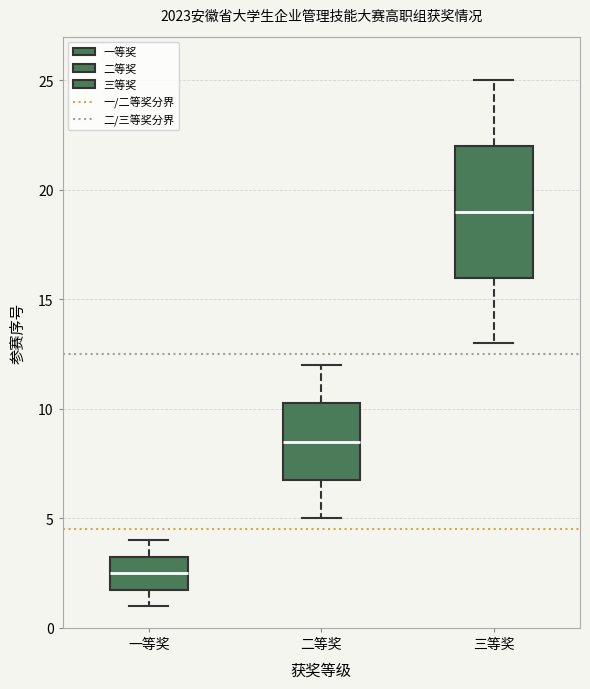

Which box's median line is the lowest?

一等奖